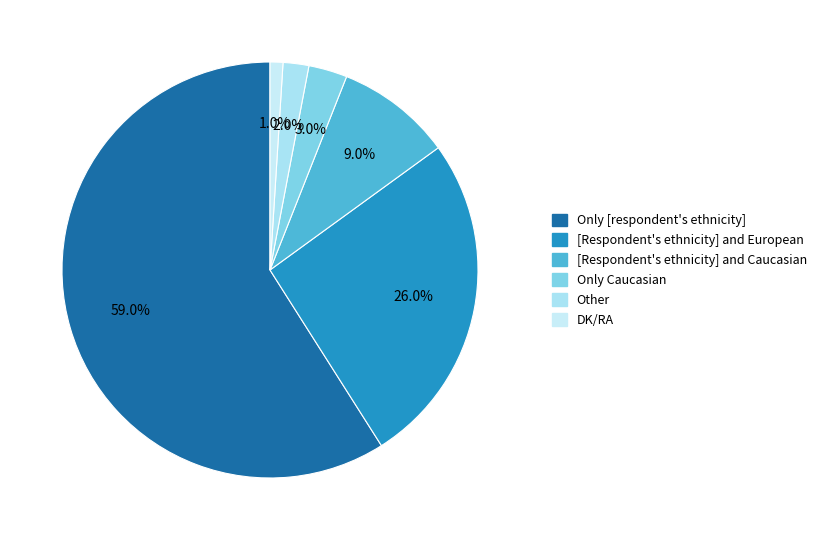

To the nearest percent, what is the difference between the [Respondent's ethnicity] and Caucasian and DK/RA slice percentages?

8%